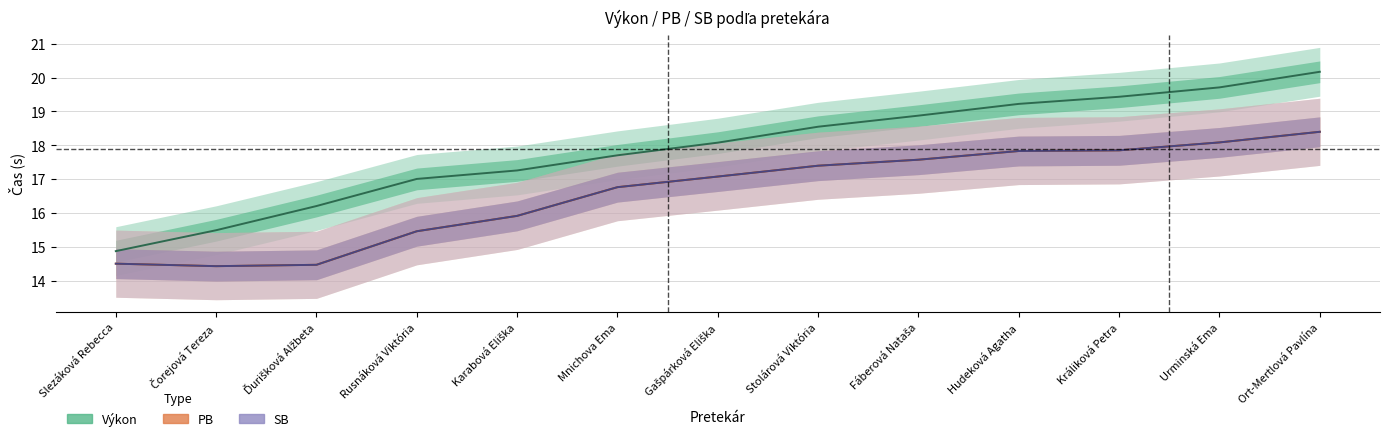

What is the highest value of the SB series?

18.4